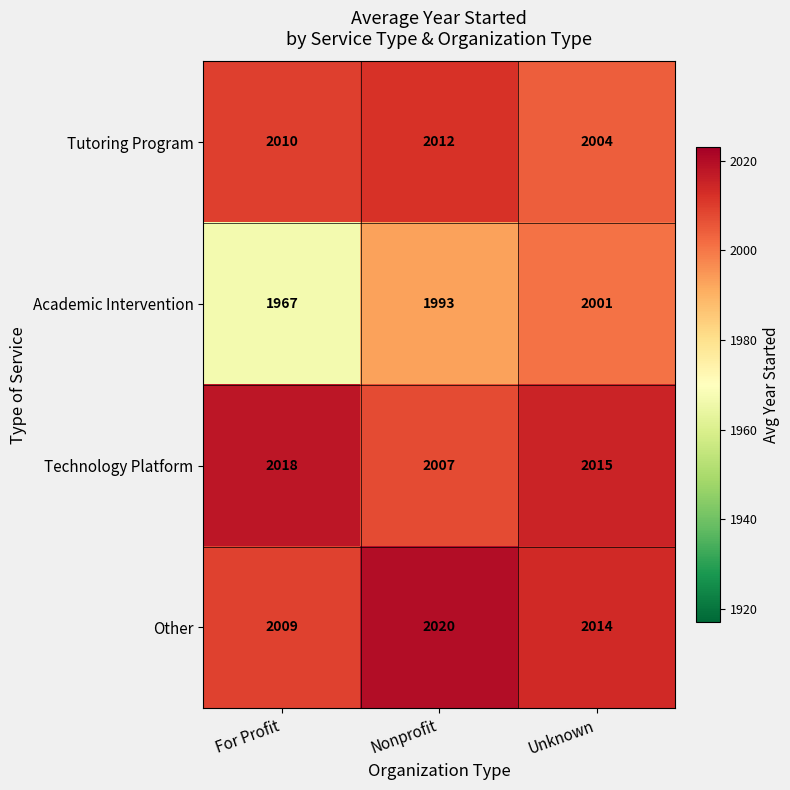

What is the maximum value shown in the chart?

2020